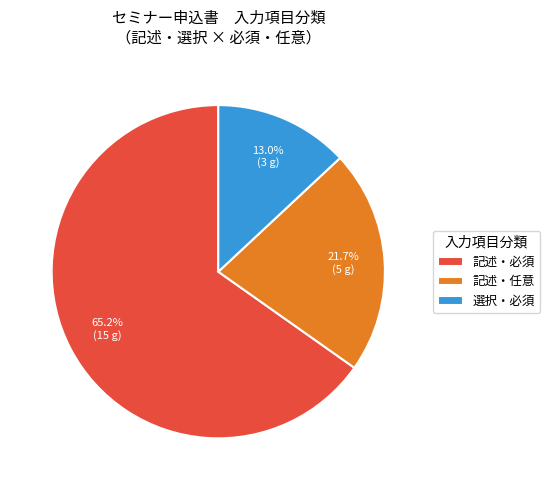

Is there a majority slice in this chart?

Yes